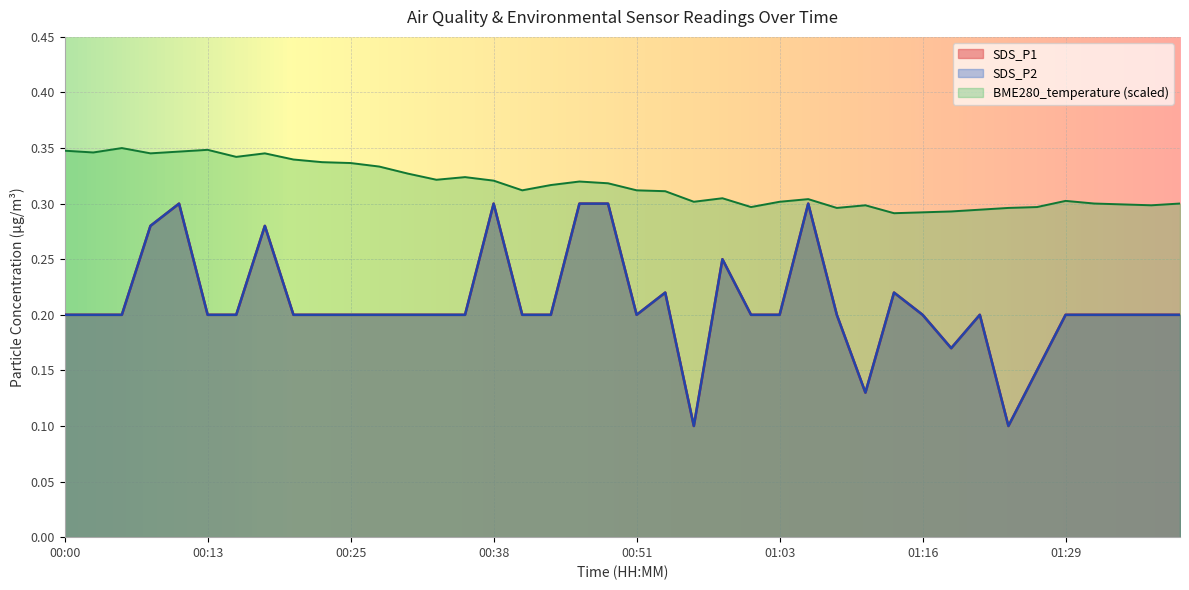

How many SDS_P2 values are between 0 and 1?

40